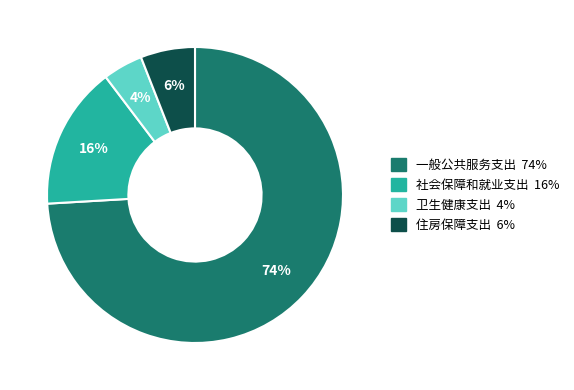

What is the smallest slice in the pie chart?

卫生健康支出